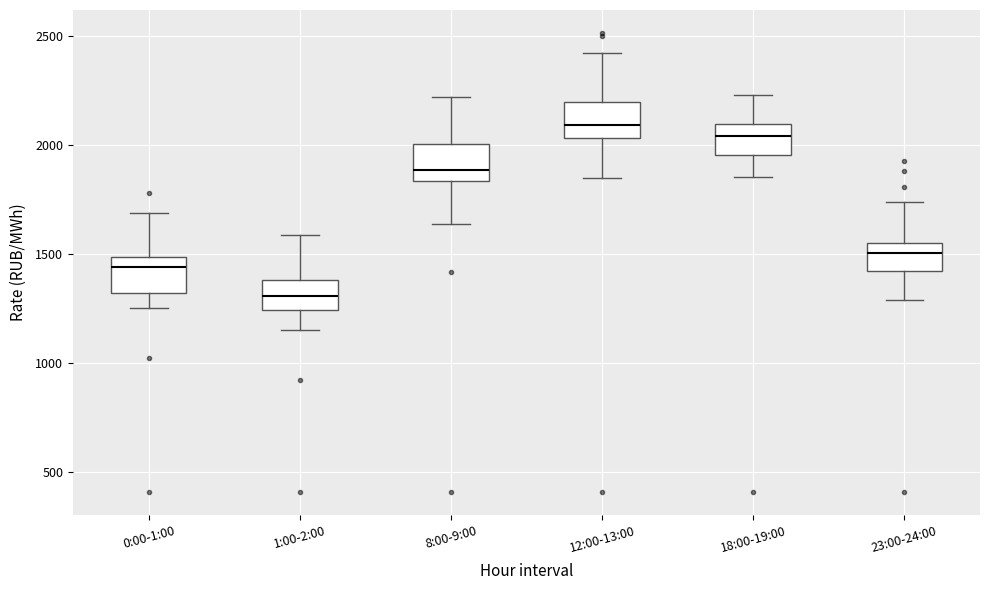

Reading left to right, transcribe this box plot: for each box, give where its median line is, the range the box spans, and where its two whiskers end, as read against the y-axis. The values are not printed on the chart, so give them approximately, as read against the axis.

0:00-1:00: median 1450, box 1300 to 1500, whiskers 1250 to 1700
1:00-2:00: median 1300, box 1250 to 1400, whiskers 1150 to 1600
8:00-9:00: median 1900, box 1850 to 2000, whiskers 1650 to 2200
12:00-13:00: median 2100, box 2050 to 2200, whiskers 1850 to 2400
18:00-19:00: median 2050, box 1950 to 2100, whiskers 1850 to 2250
23:00-24:00: median 1500, box 1400 to 1550, whiskers 1300 to 1750